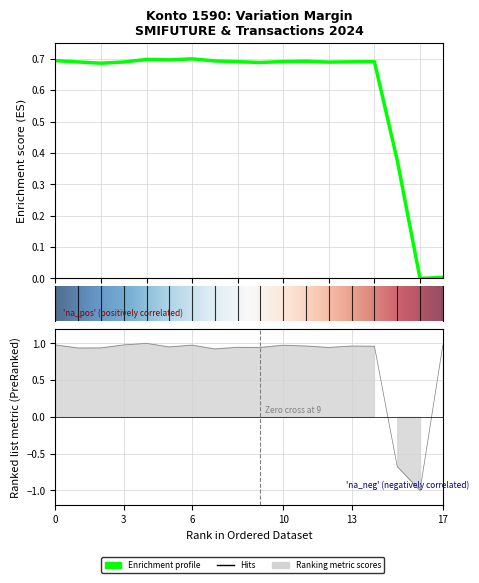

How many positive values are there?

16